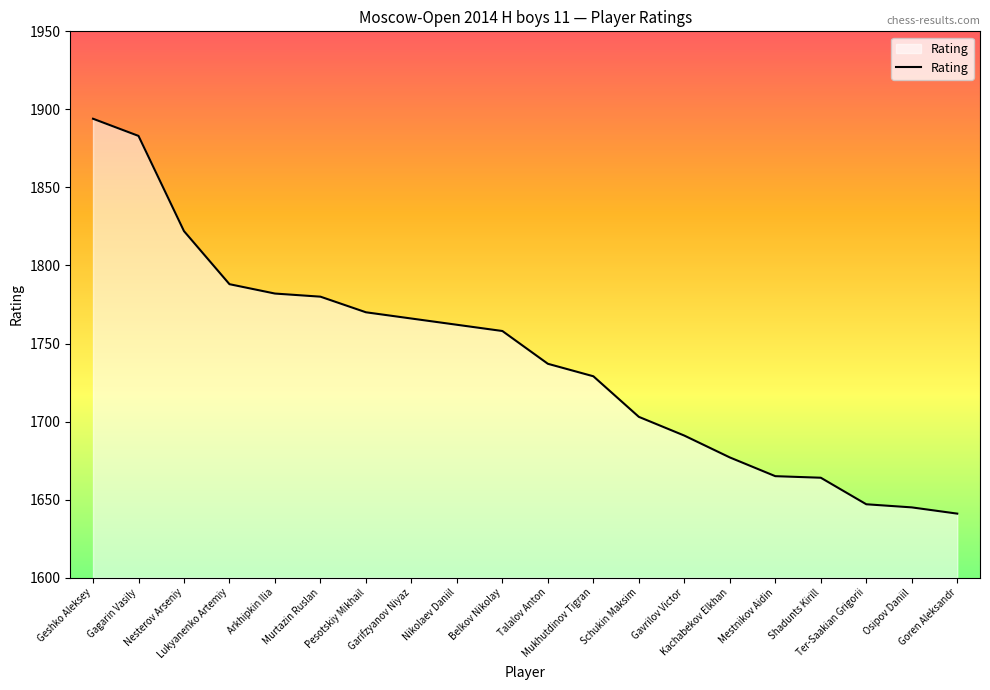

What is the smallest value displayed?

1641